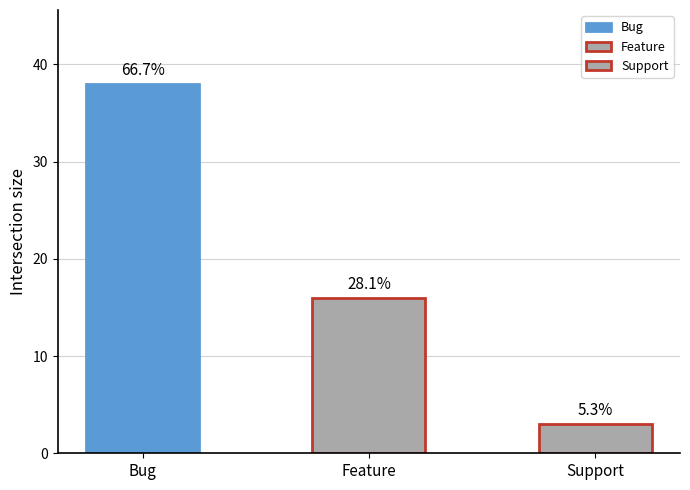

Rank the categories by value from lowest to highest.

Support, Feature, Bug